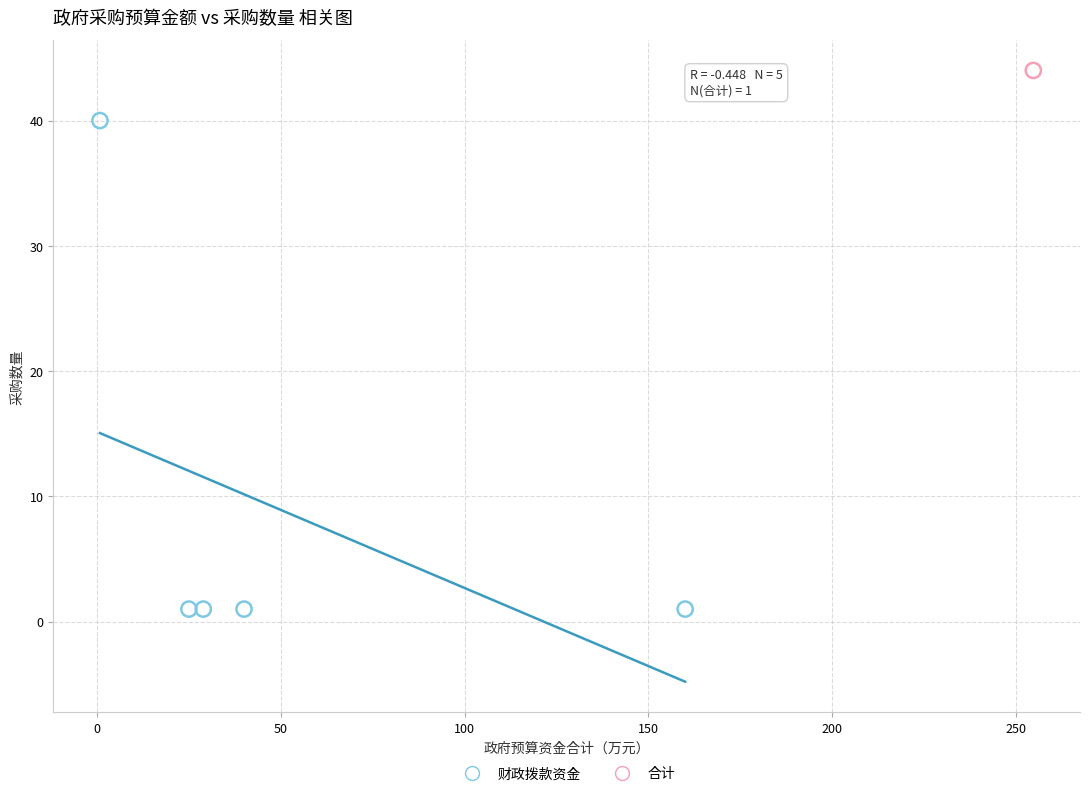

What are all the series names shown in the legend?

财政拨款资金, 合计